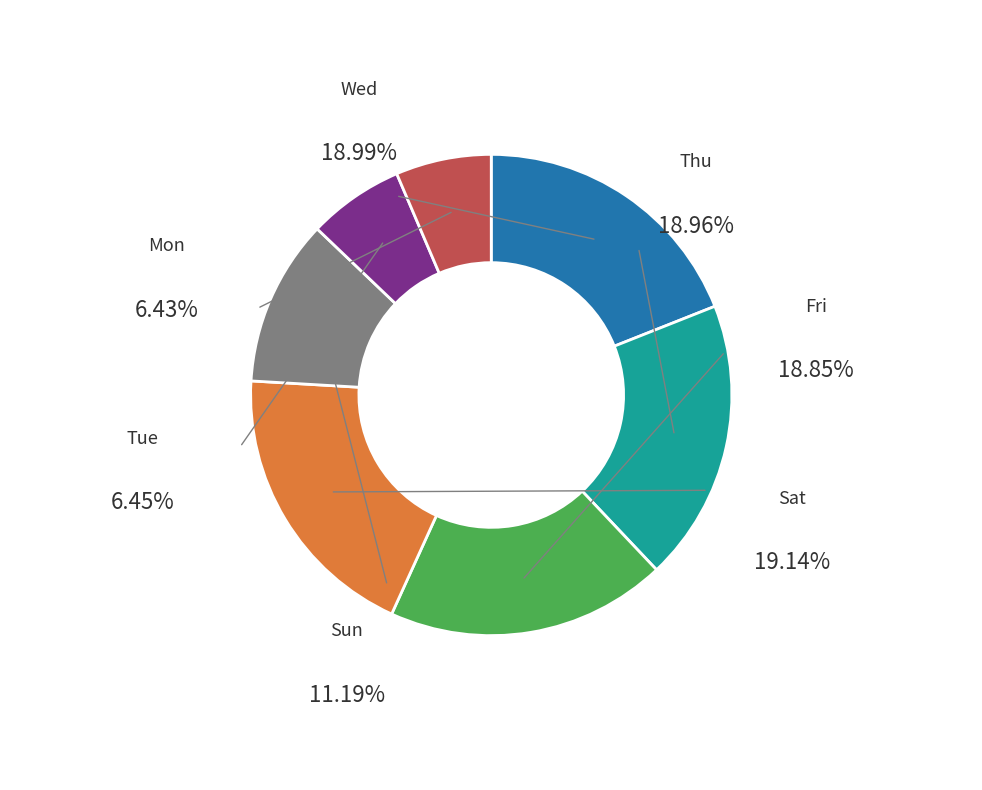

Is there any slice that represents more than half of the pie?

No